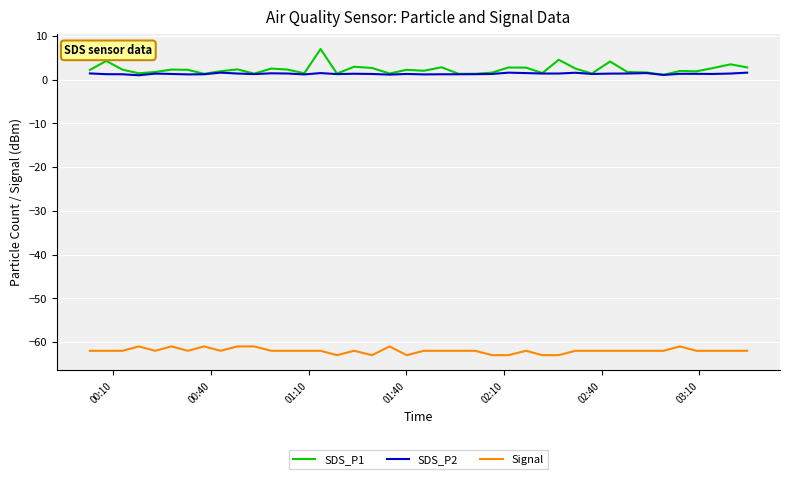

List the series in order of their peak value, highest first.

SDS_P1, SDS_P2, Signal